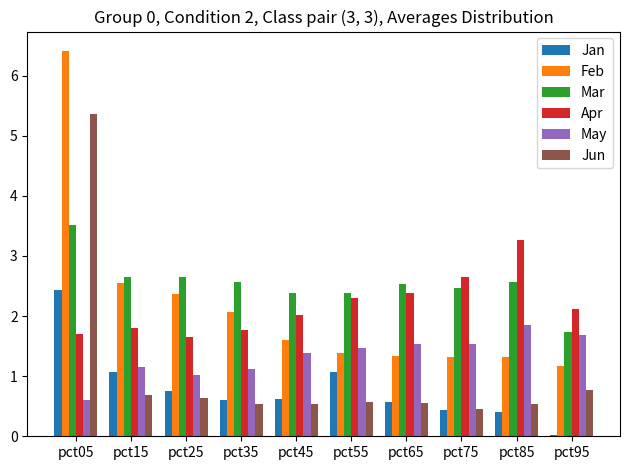

What is the difference between the Mar values at pct55 and pct05?

1.1